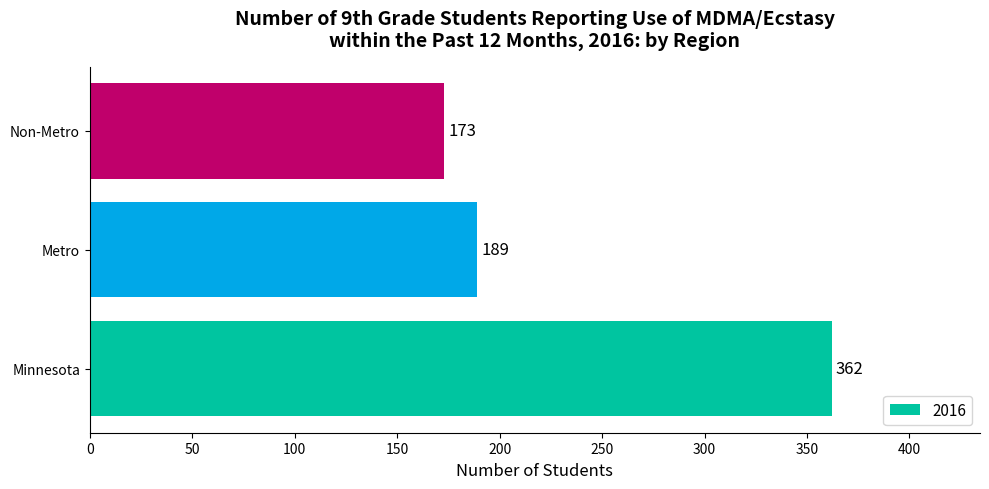

List the labels in order of value, smallest first.

Non-Metro, Metro, Minnesota